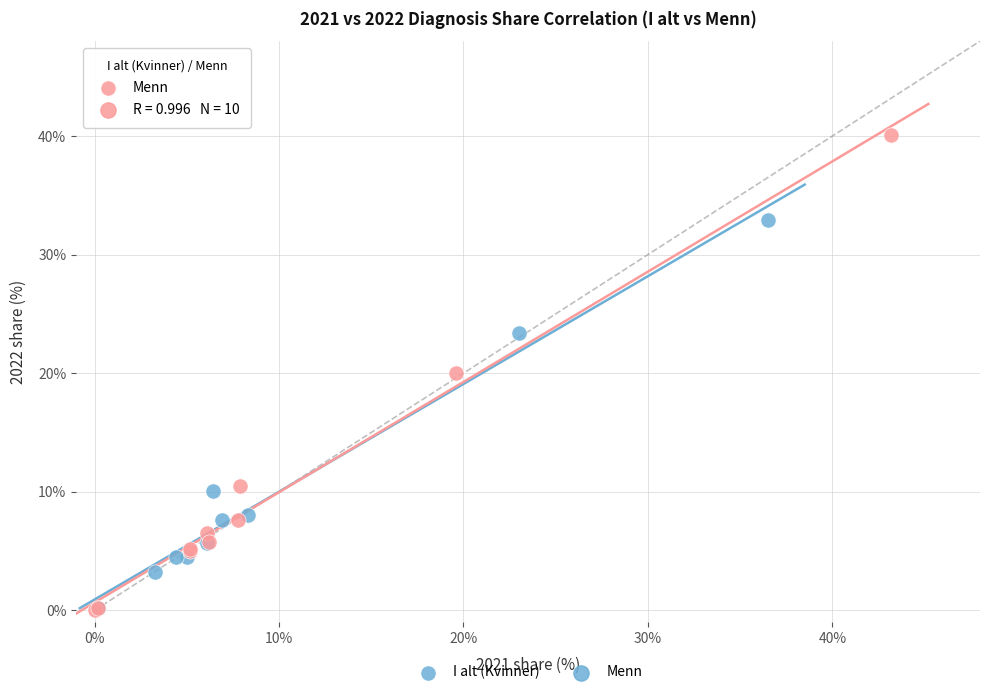

Which series has the widest spread of Y values?

Menn